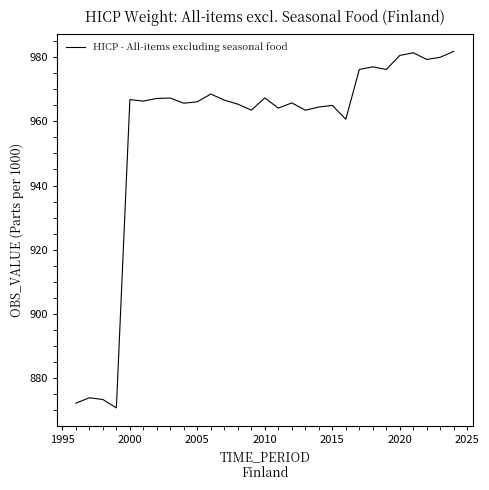

What is the greatest value displayed?

981.9